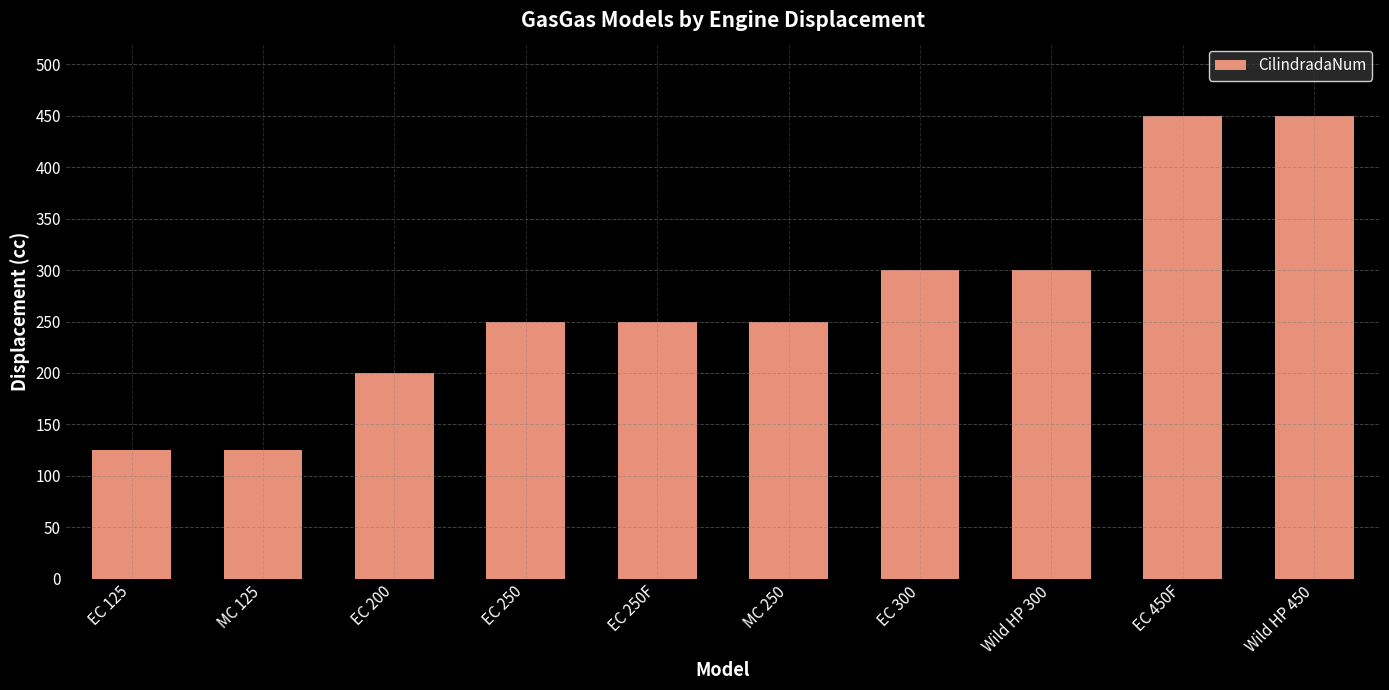

What is the label of the 1st bar from the left?

EC 125